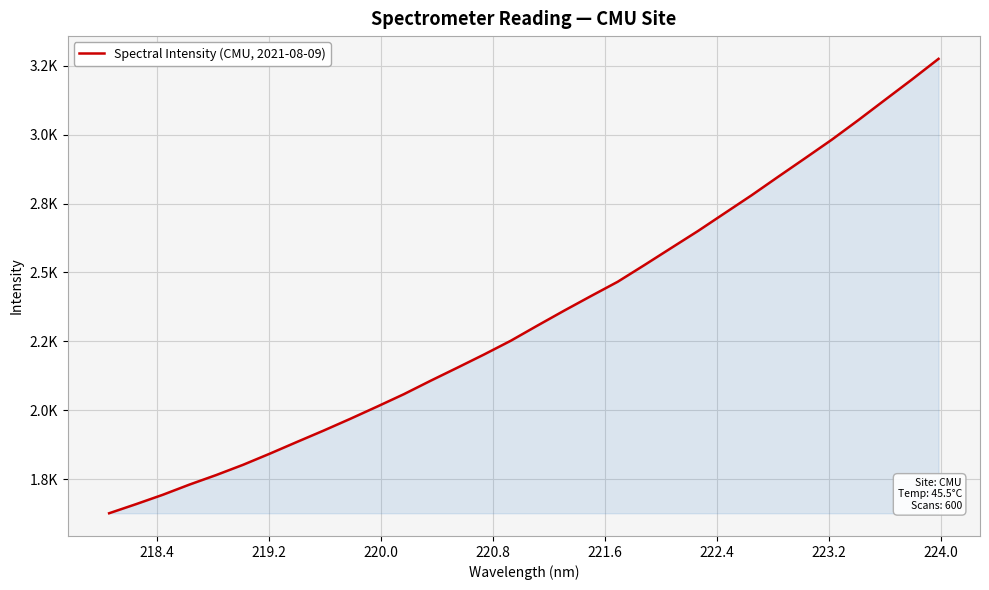

What is the difference between the maximum and minimum values?

1648.8